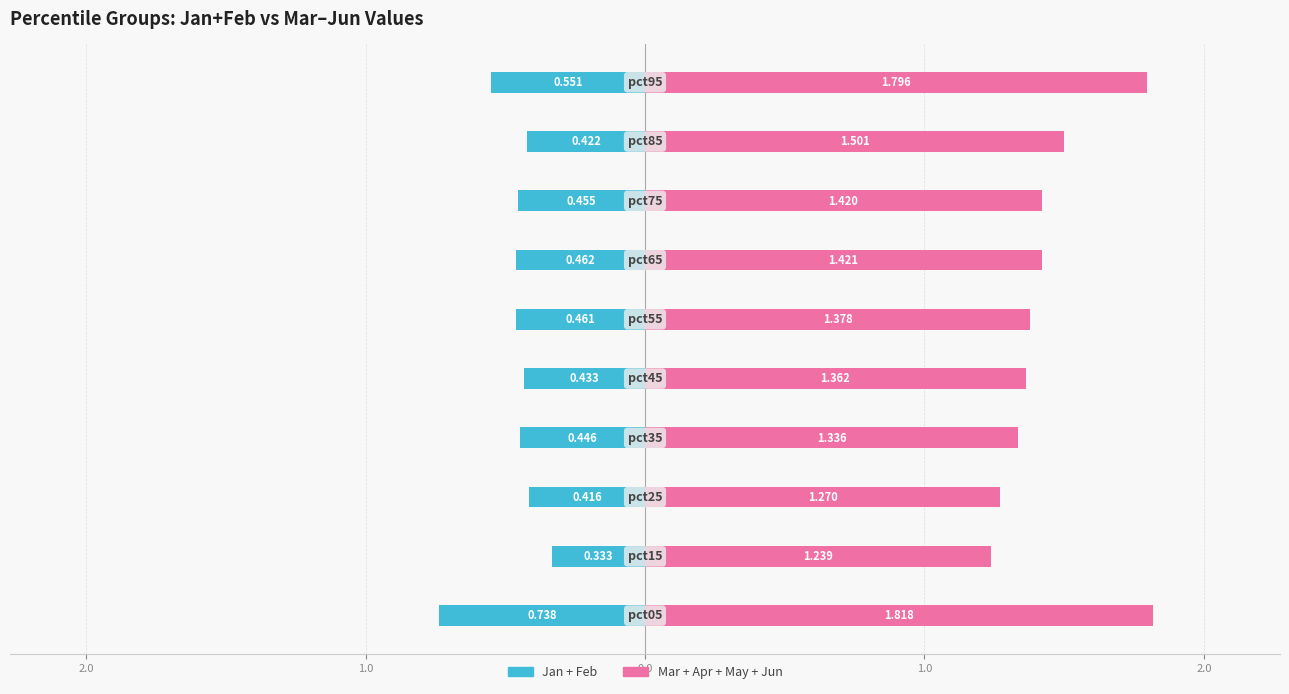

Which series has the largest range (max minus min)?

Mar+Jun (positive)